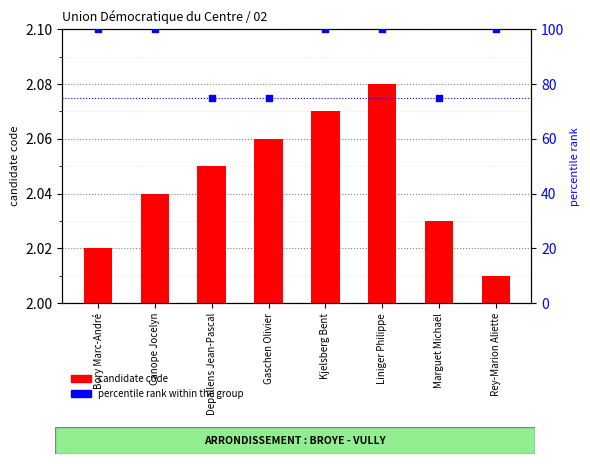

Which series contains the lowest Y value?

candidate code